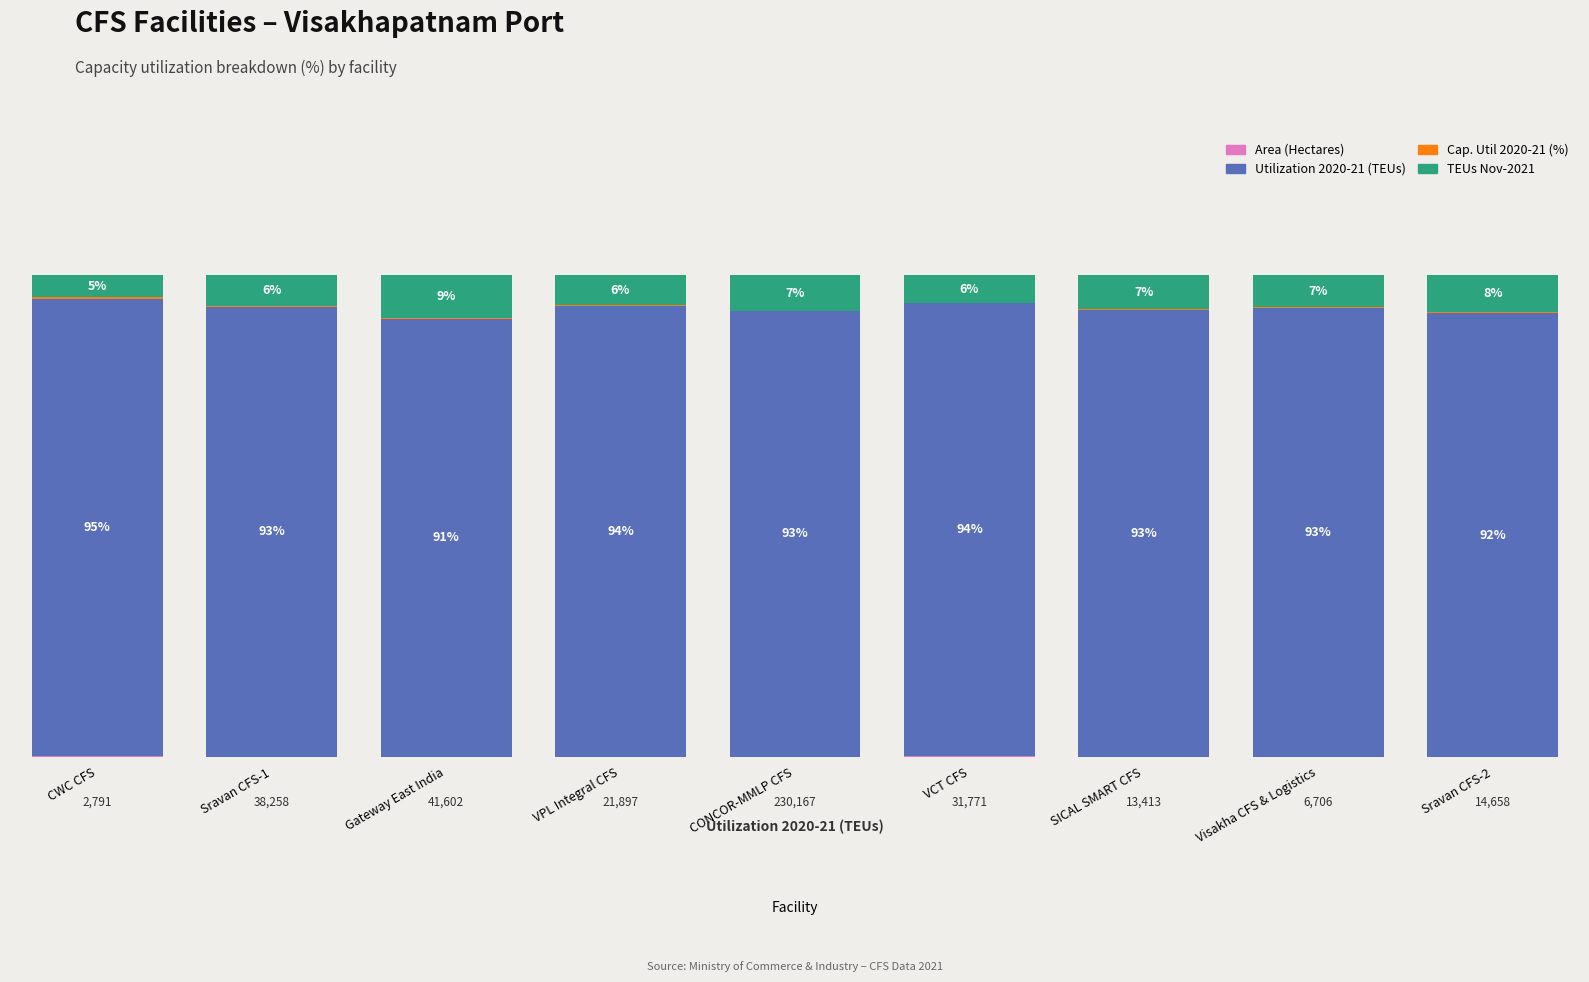

Are the bars horizontal?

No